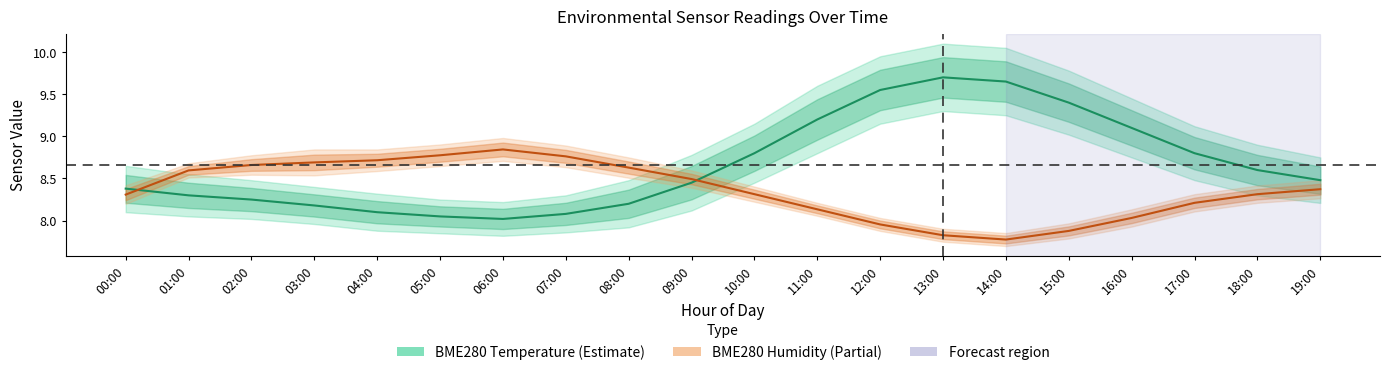

What is the sum of the BME280 Temperature values at 11:00 and 19:00?

17.7